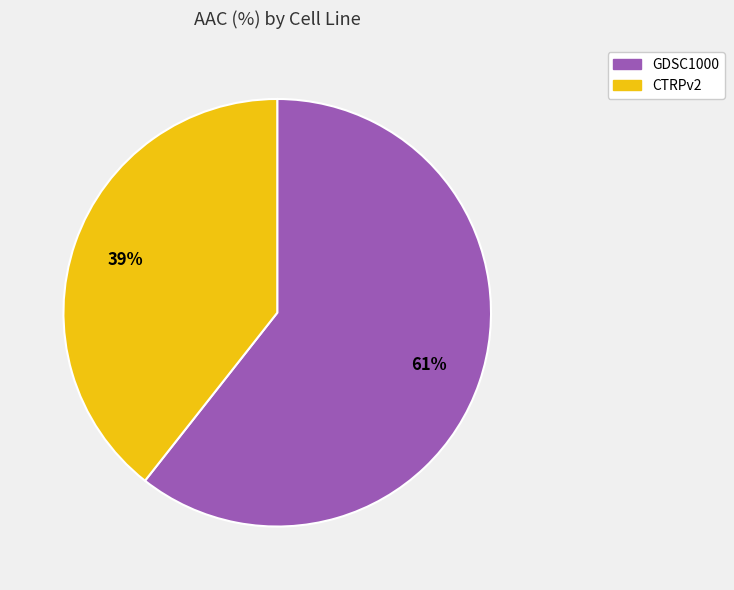

Between GDSC1000 and CTRPv2, which is larger?

GDSC1000